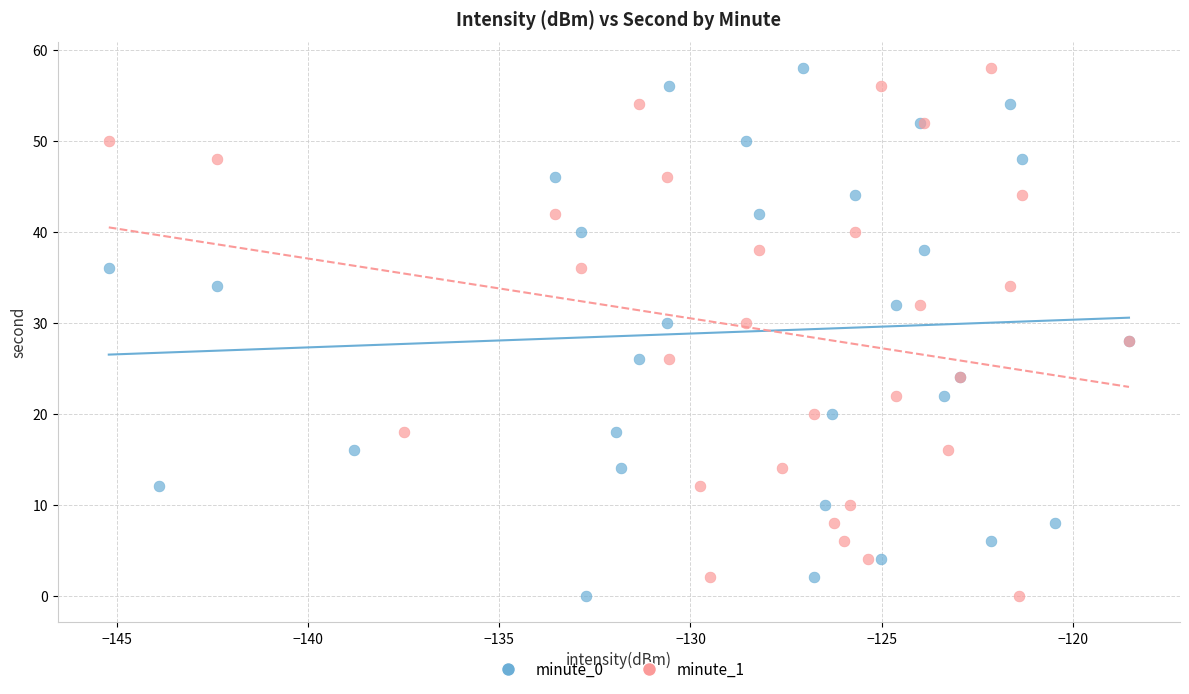

What are all the series names shown in the legend?

minute_0, minute_1